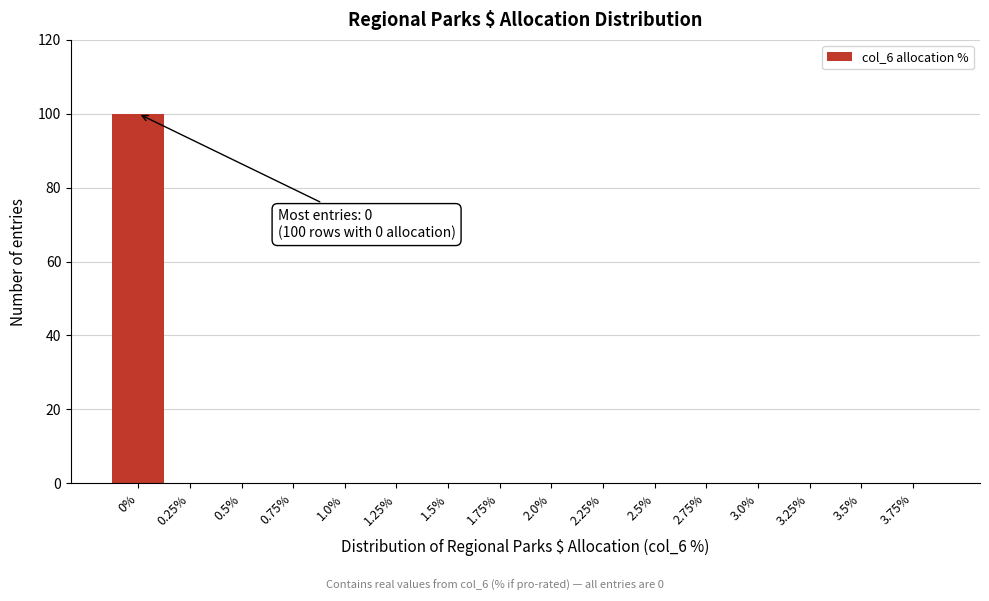

Reading right to left, extract all data points from this chart.

3.75%=0	3.5%=0	3.25%=0	3.0%=0	2.75%=0	2.5%=0	2.25%=0	2.0%=0	1.75%=0	1.5%=0	1.25%=0	1.0%=0	0.75%=0	0.5%=0	0.25%=0	0%=100